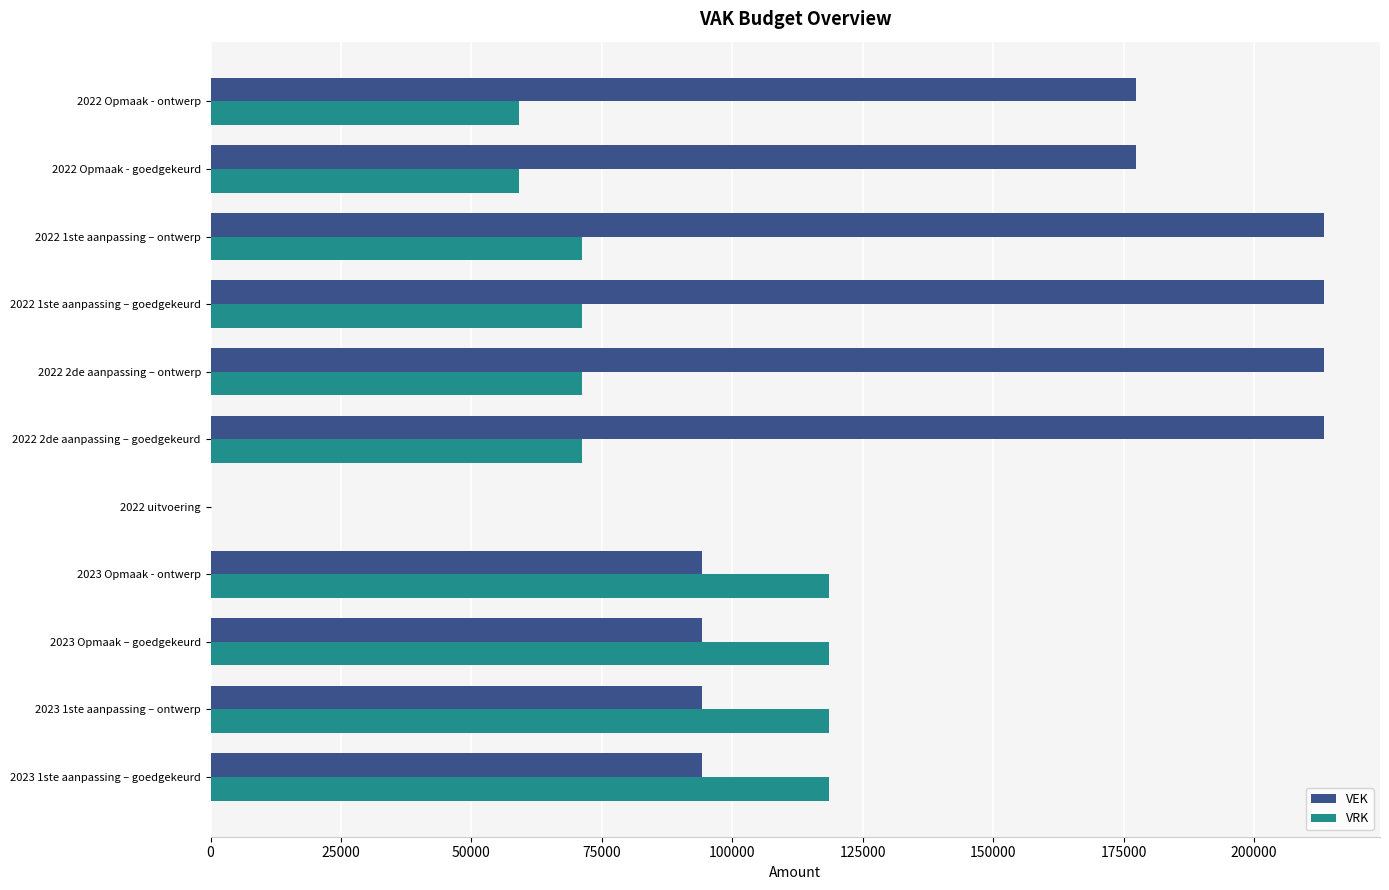

Which series has the largest total across all categories?

VEK